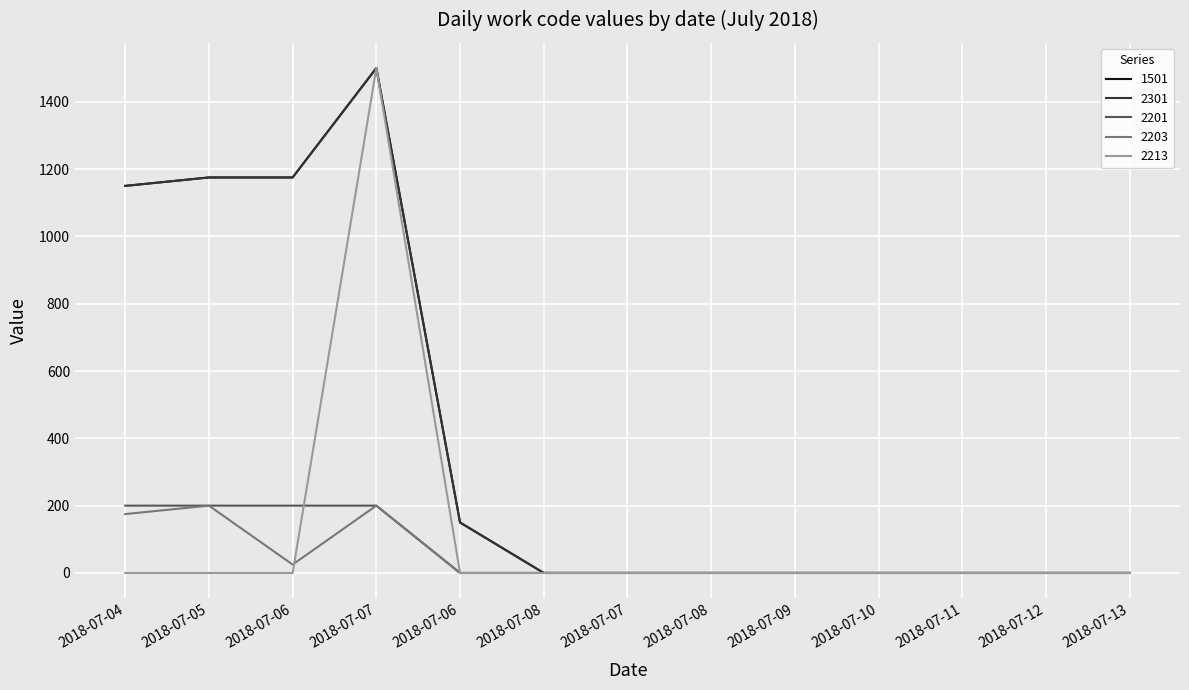

Is this an area chart (filled region under the line)?

No